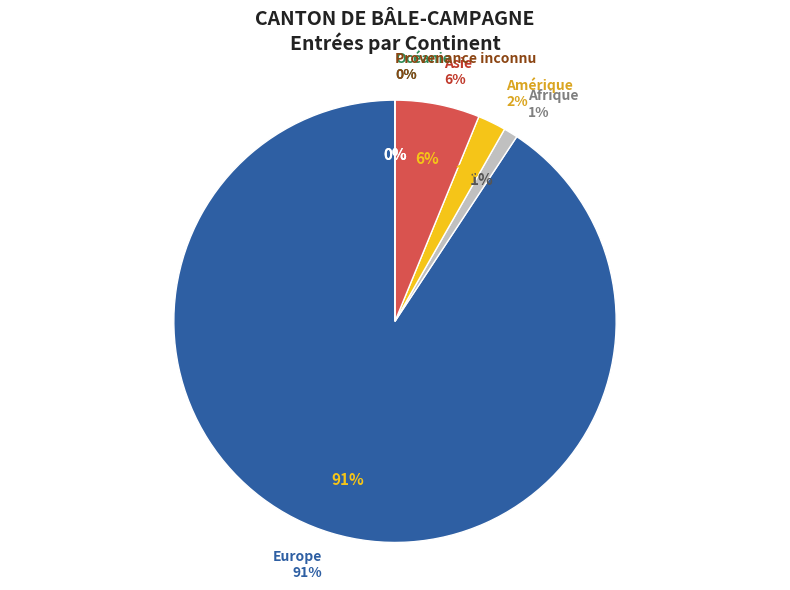

Combined, do Provenance inconnu and Asie account for over 50%?

No